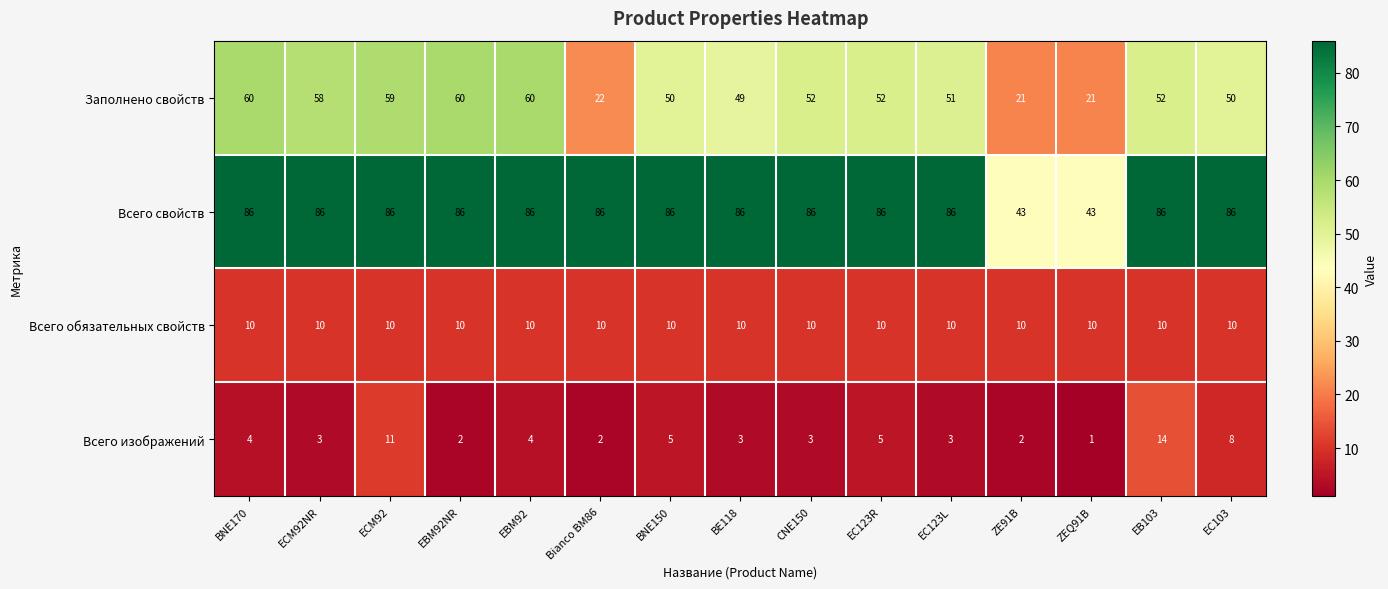

What is the sum of the Всего обязательных свойств values at EC123L and EC103?

20